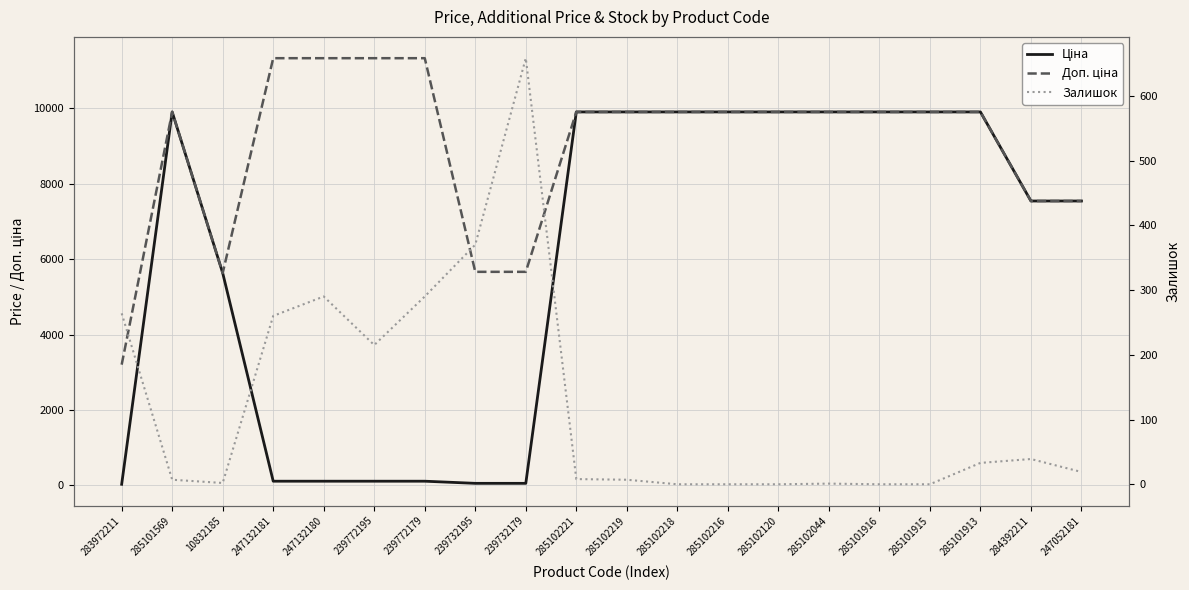

What is the difference between the highest and lowest values at 239732179?

5610.3